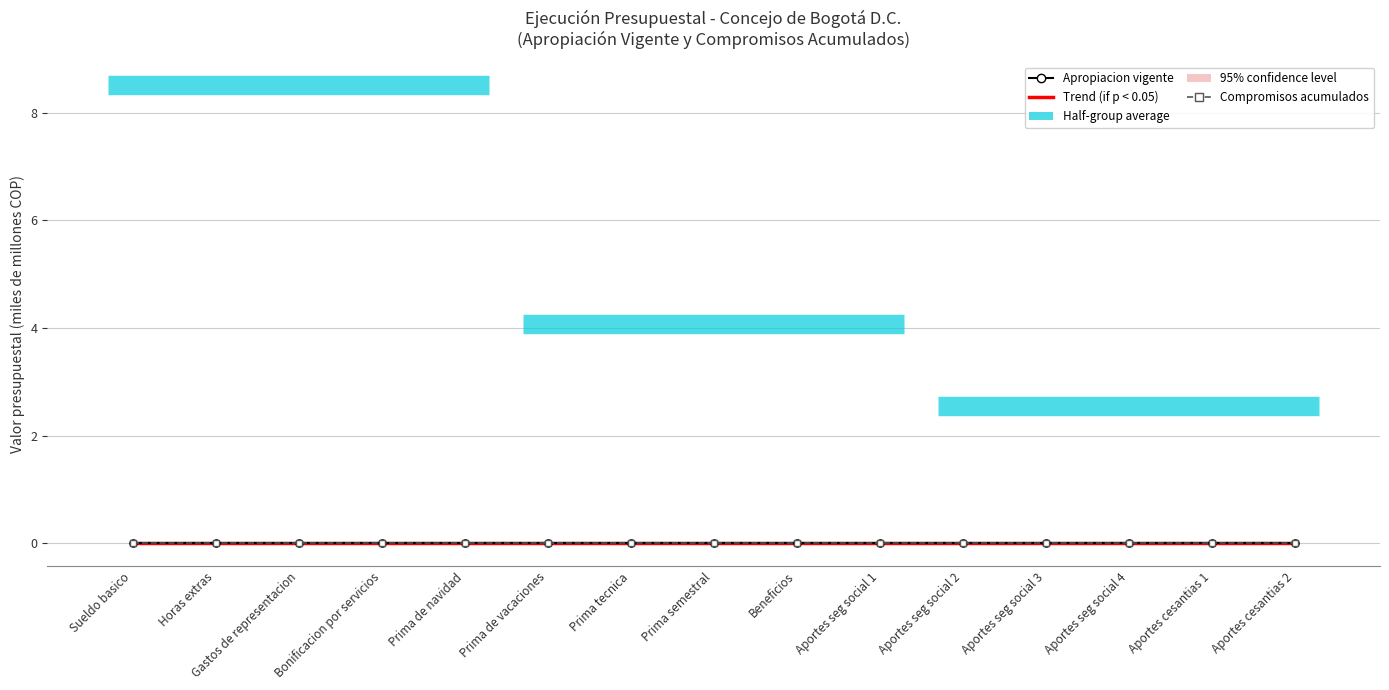

What are all the series names shown in the legend?

Trend (if p < 0.05), Apropiacion vigente, Compromisos acumulados